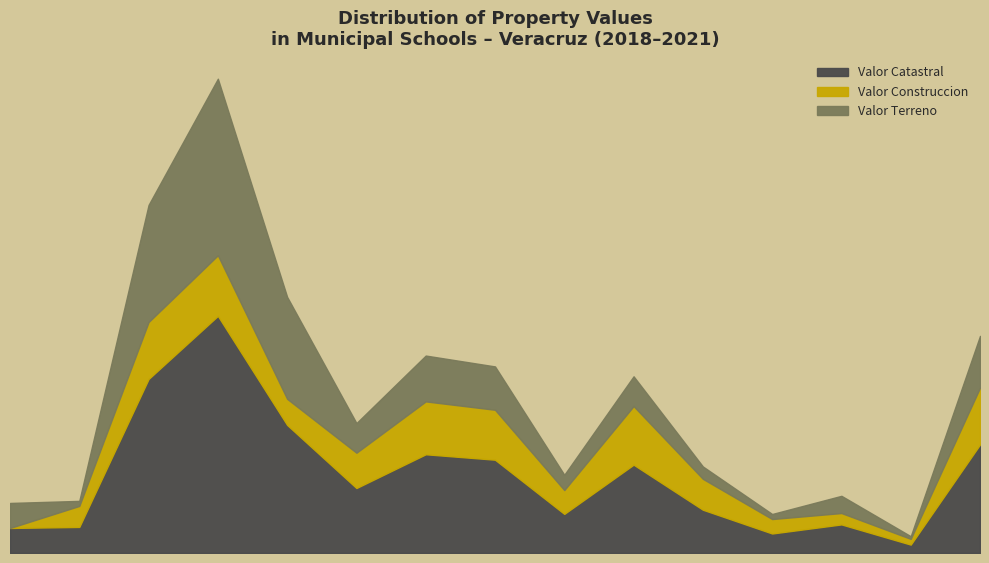

The Valor Catastral series shows 4733856 at 7. True or false?

True